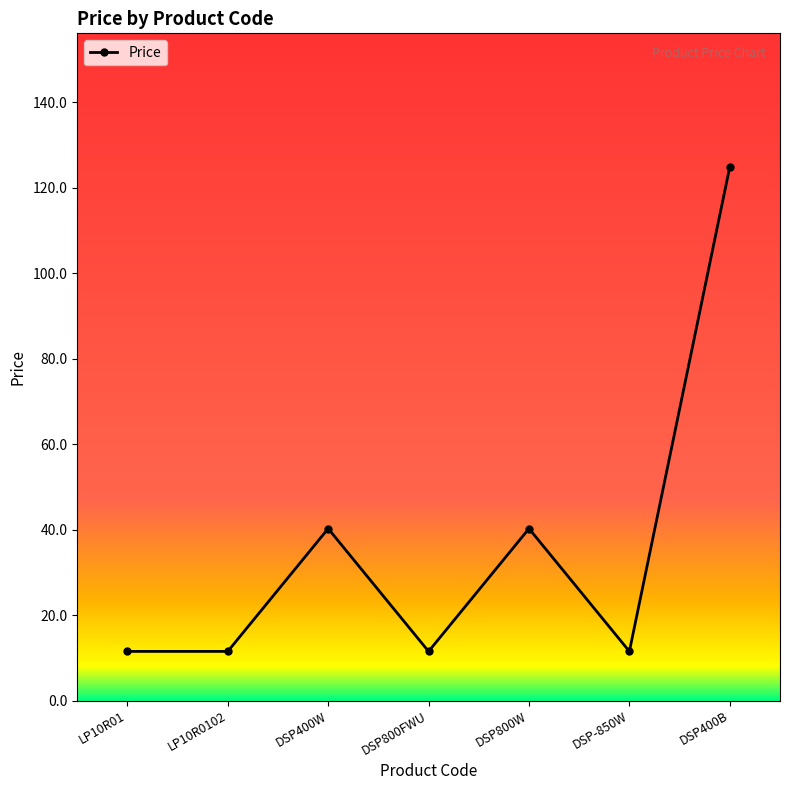

How many points are higher than both their immediate neighbors (excluding endpoints)?

2